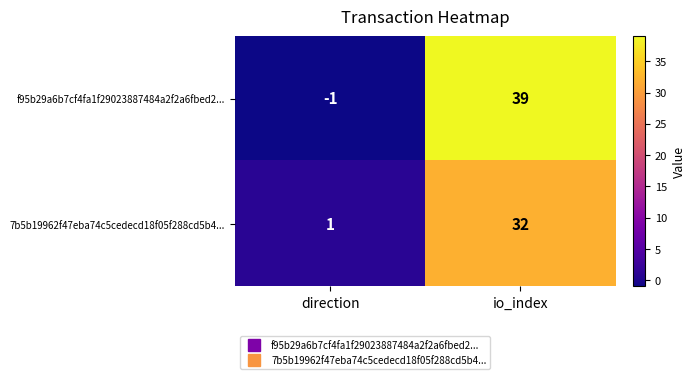

Rank the series at direction from lowest to highest value.

f95b29a6b7cf4fa1f29023887484a2f2a6fbed2..., 7b5b19962f47eba74c5cedecd18f05f288cd5b4...